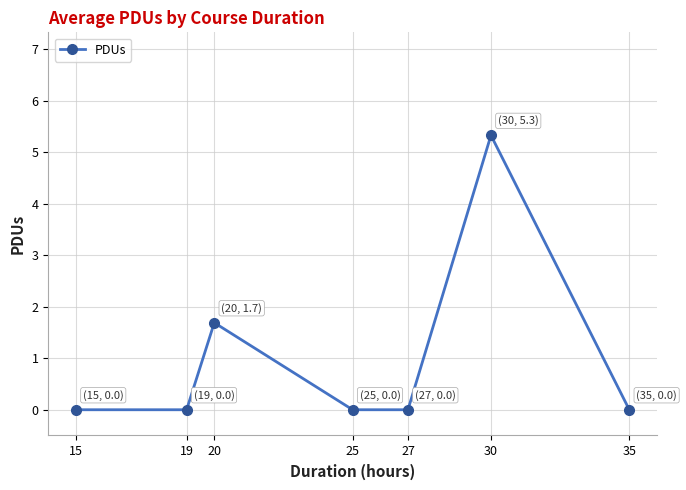

What is the difference between the maximum and minimum values?

5.3